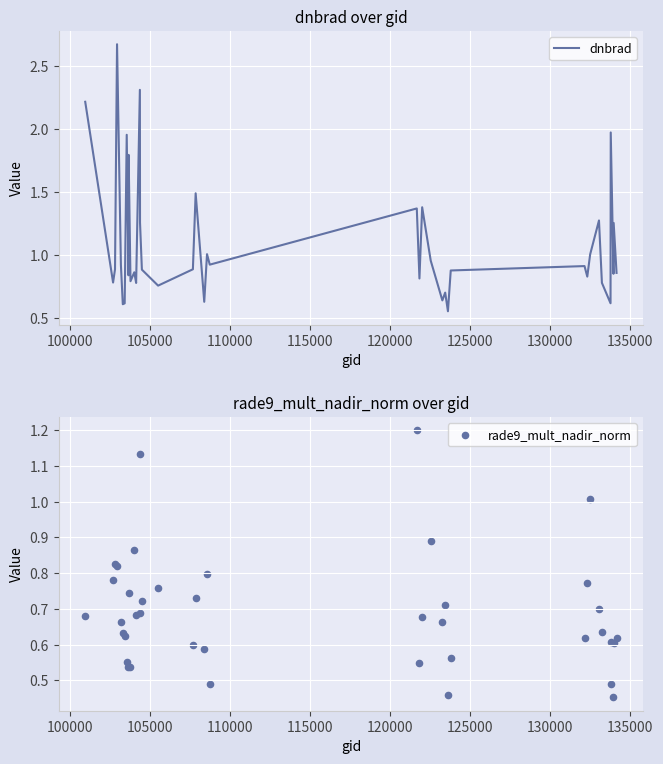

Which series contains the highest Y value?

dnbrad